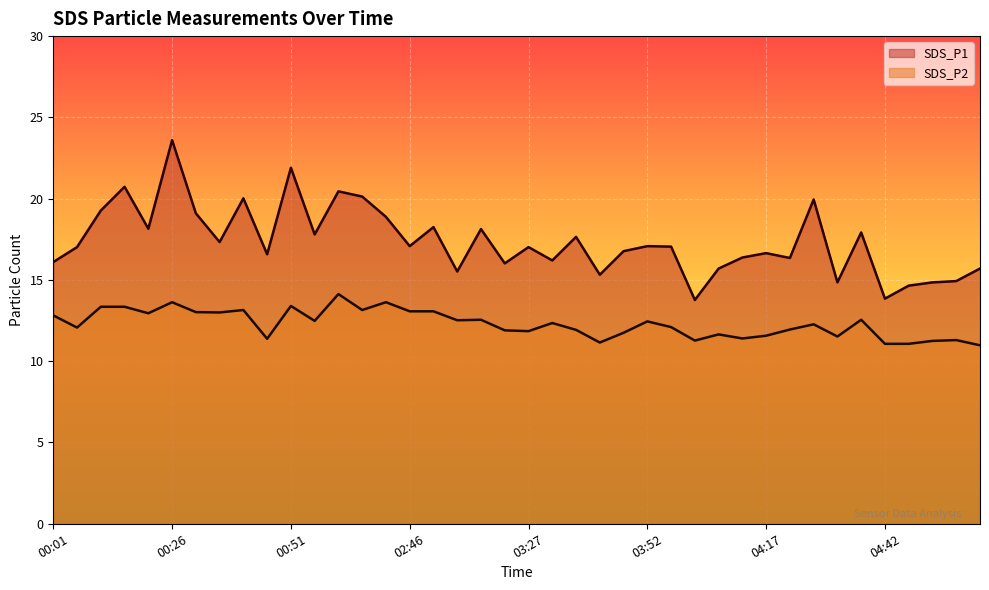

What is the value of the SDS_P2 point at the 9th from the left?

13.2